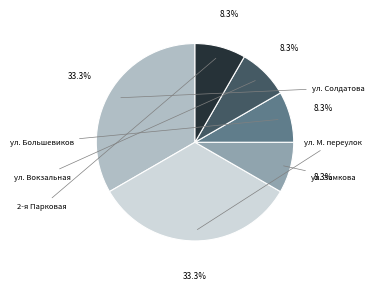

Is there a majority slice in this chart?

No